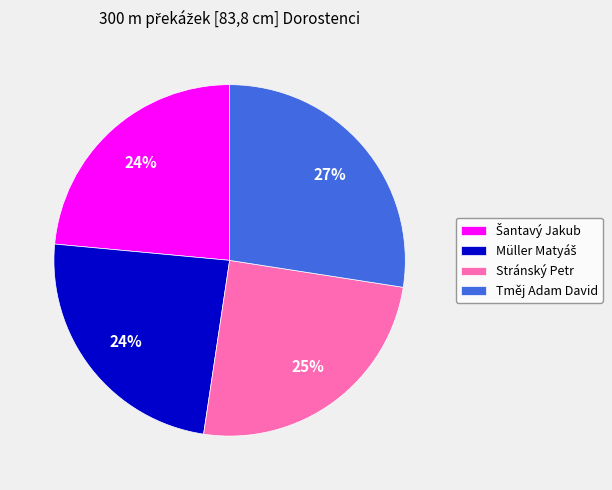

Approximately how many times larger is the value at Stránský Petr compared to Tměj Adam David?

0.9